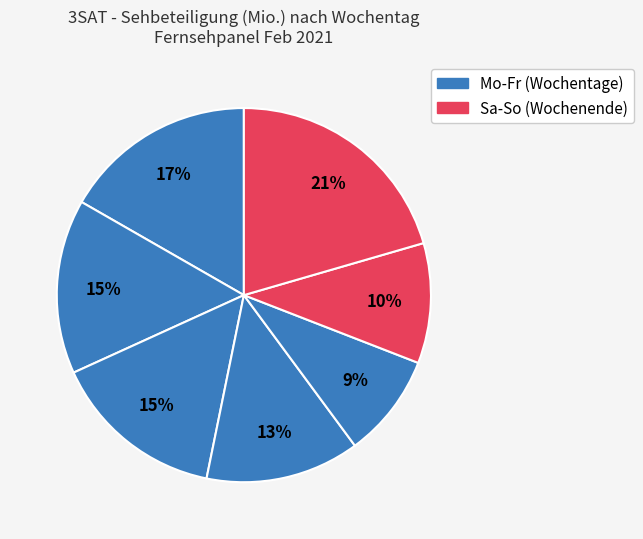

Count the number of slices in the pie.

7